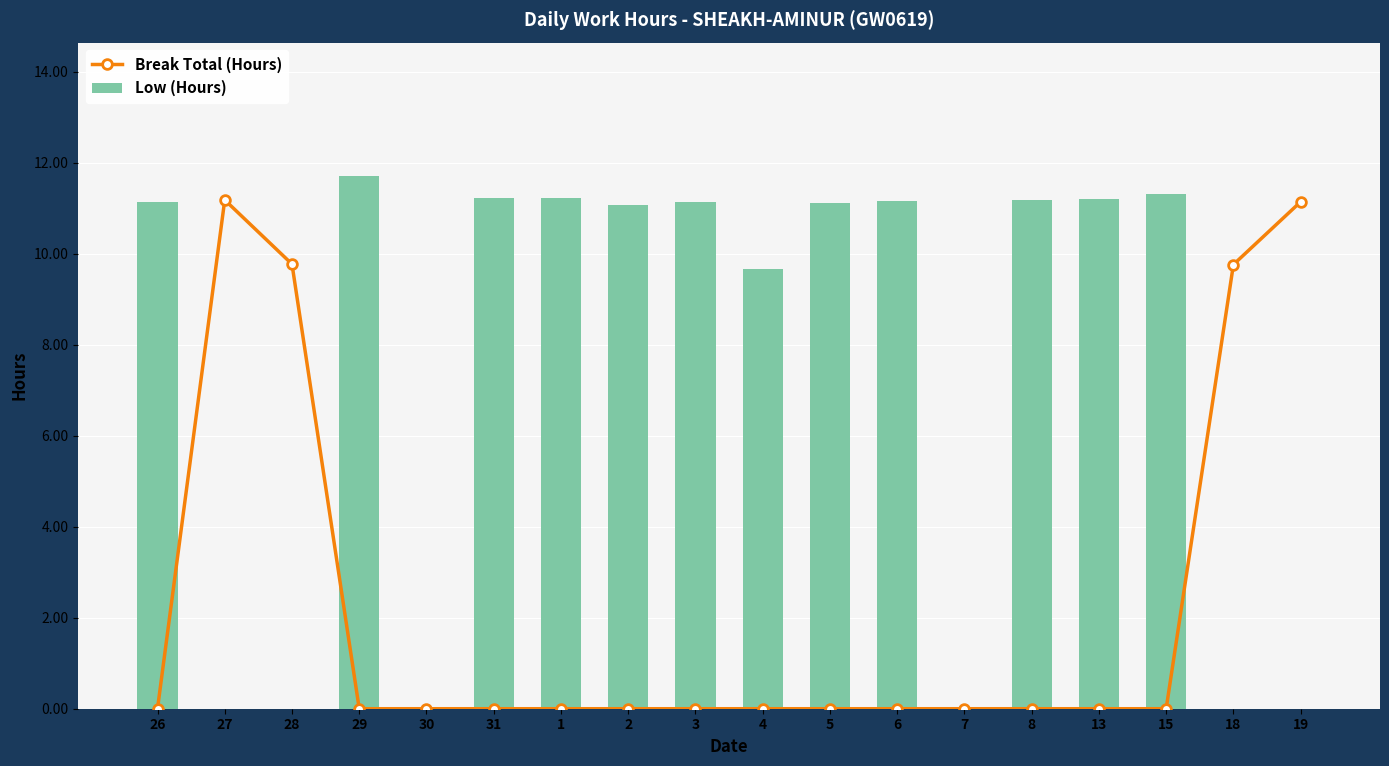

Reading left to right, list all the values displayed in this chart.

Break Total (Hours): 26=0.0	27=11.2	28=9.8	29=0.0	30=0.0	31=0.0	1=0.0	2=0.0	3=0.0	4=0.0	5=0.0	6=0.0	7=0.0	8=0.0	13=0.0	15=0.0	18=9.8	19=11.1
Low (Hours): 26=11.1	27=0.0	28=0.0	29=11.7	30=0.0	31=11.2	1=11.2	2=11.1	3=11.1	4=9.7	5=11.1	6=11.2	7=0.0	8=11.2	13=11.2	15=11.3	18=0.0	19=0.0